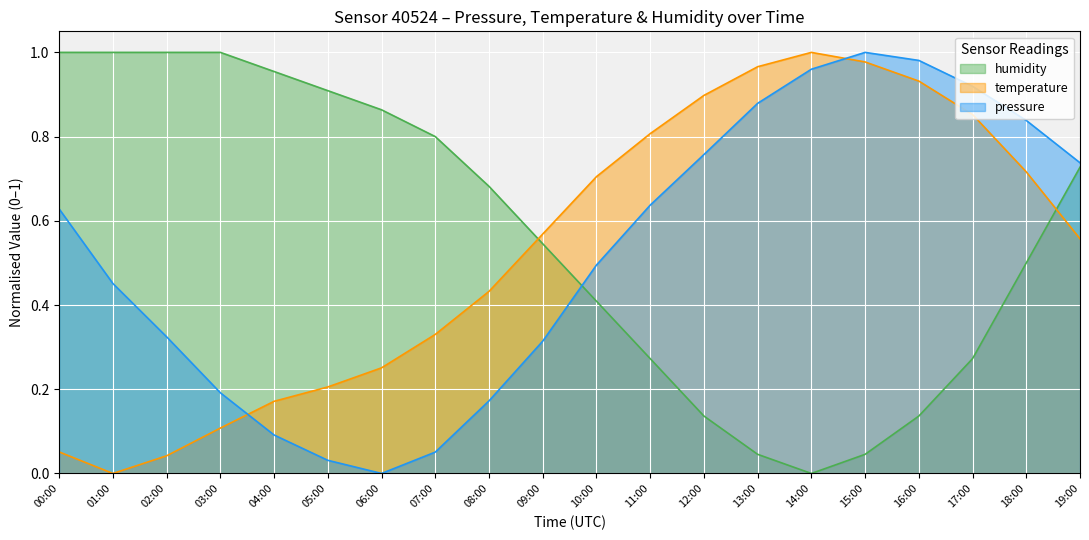

How many values in the pressure series exceed 0?

19